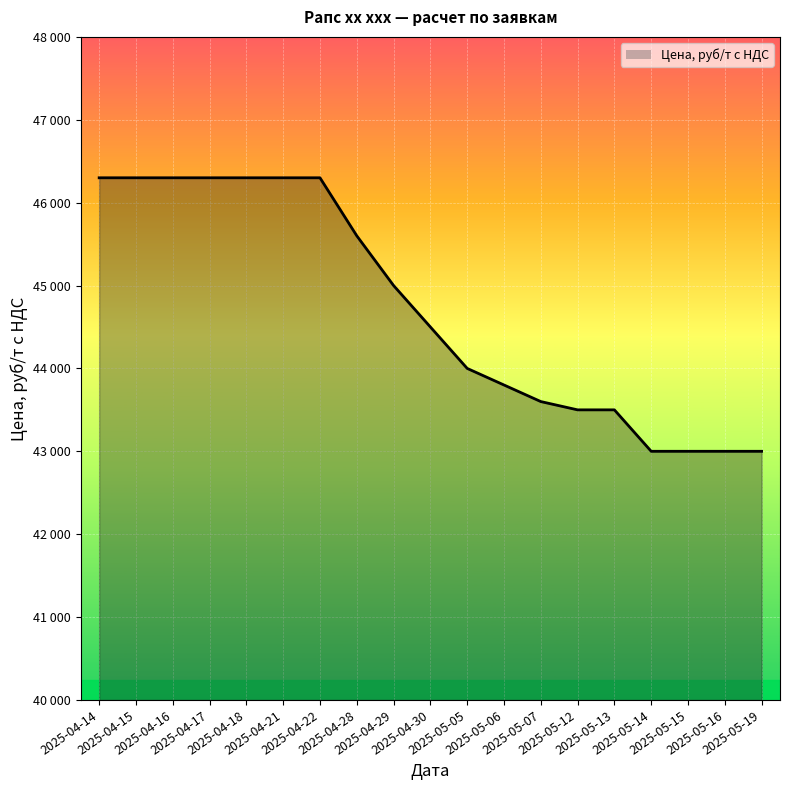

Does the chart have visible grid lines?

Yes